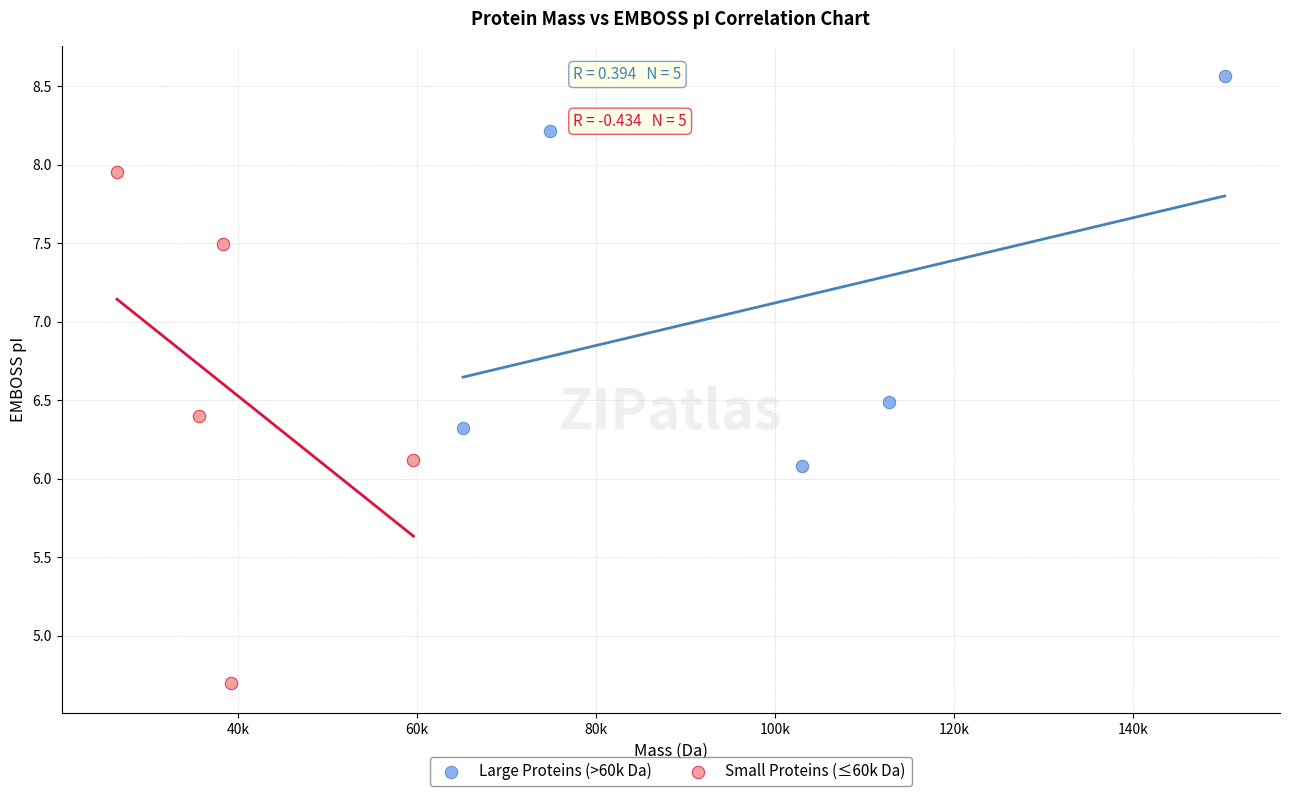

What are all the series names shown in the legend?

Large Proteins (>60k Da), Small Proteins (≤60k Da)